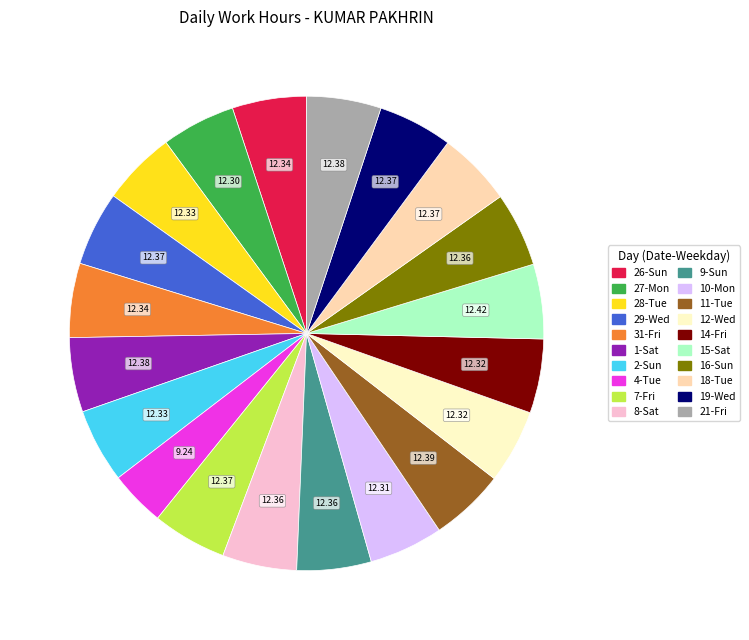

Does 2-Sun represent more than half of the total?

No